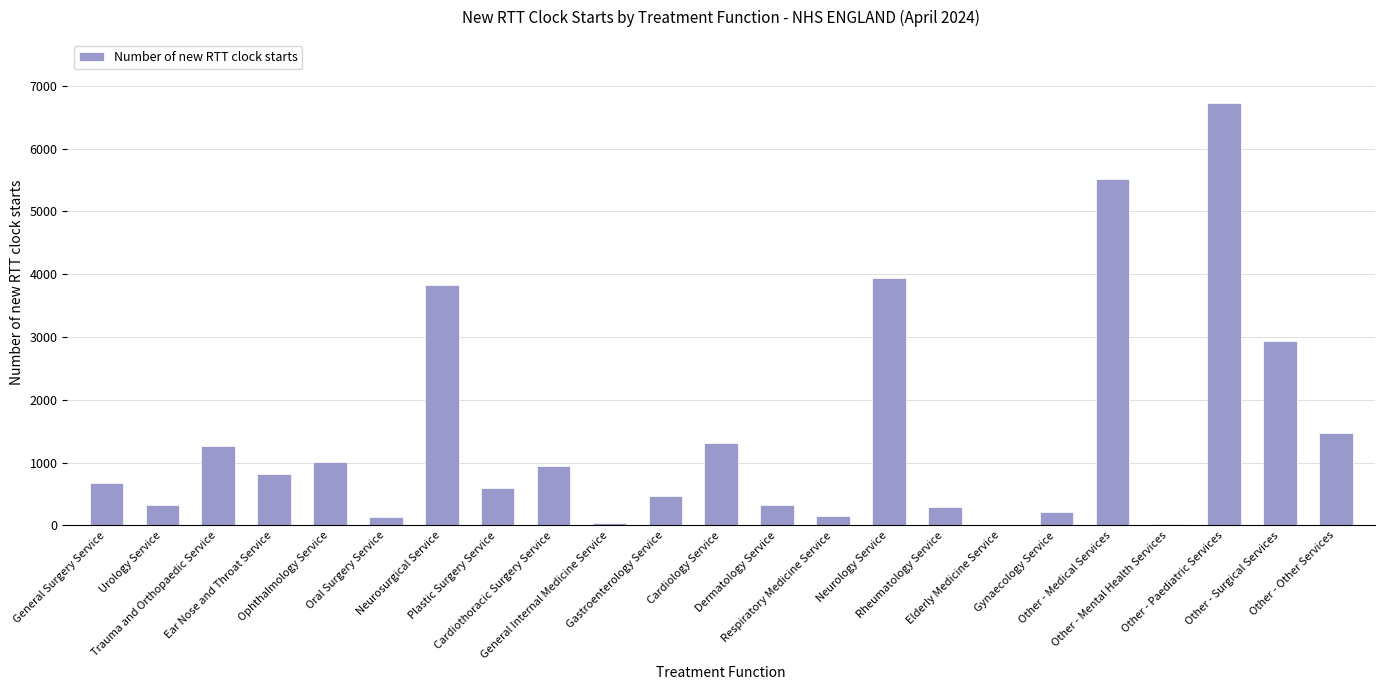

What is the greatest value displayed?

6722